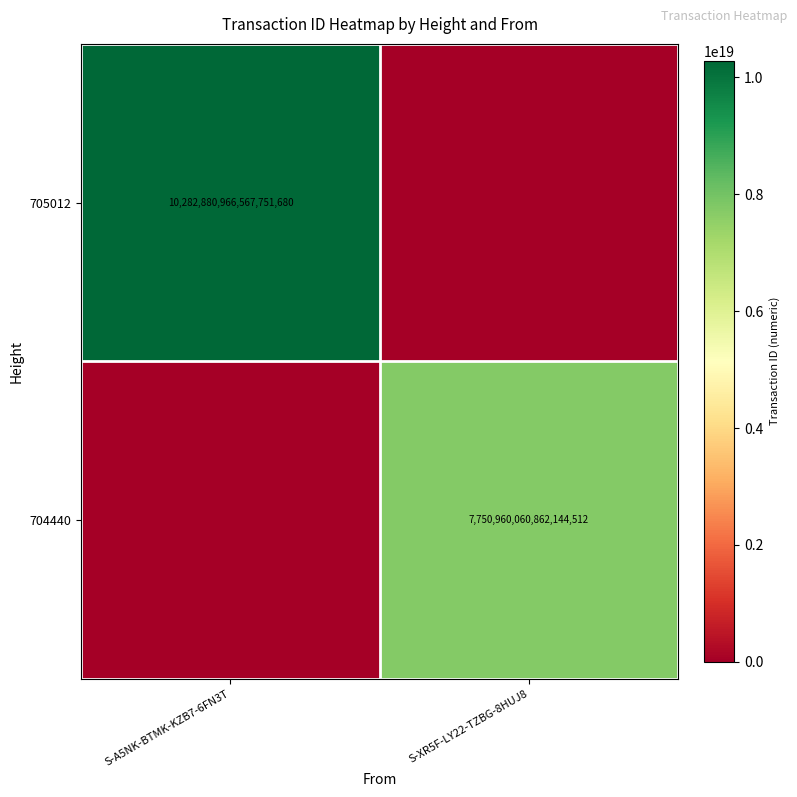

What is the total value across all series at S-A5NK-BTMK-KZB7-6FN3T?

10282880966567751680